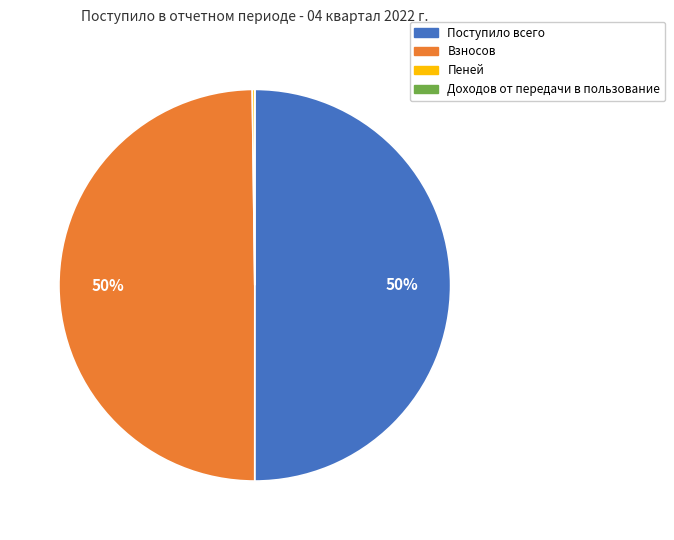

What percentage is the Поступило всего slice, to the nearest percent?

50%